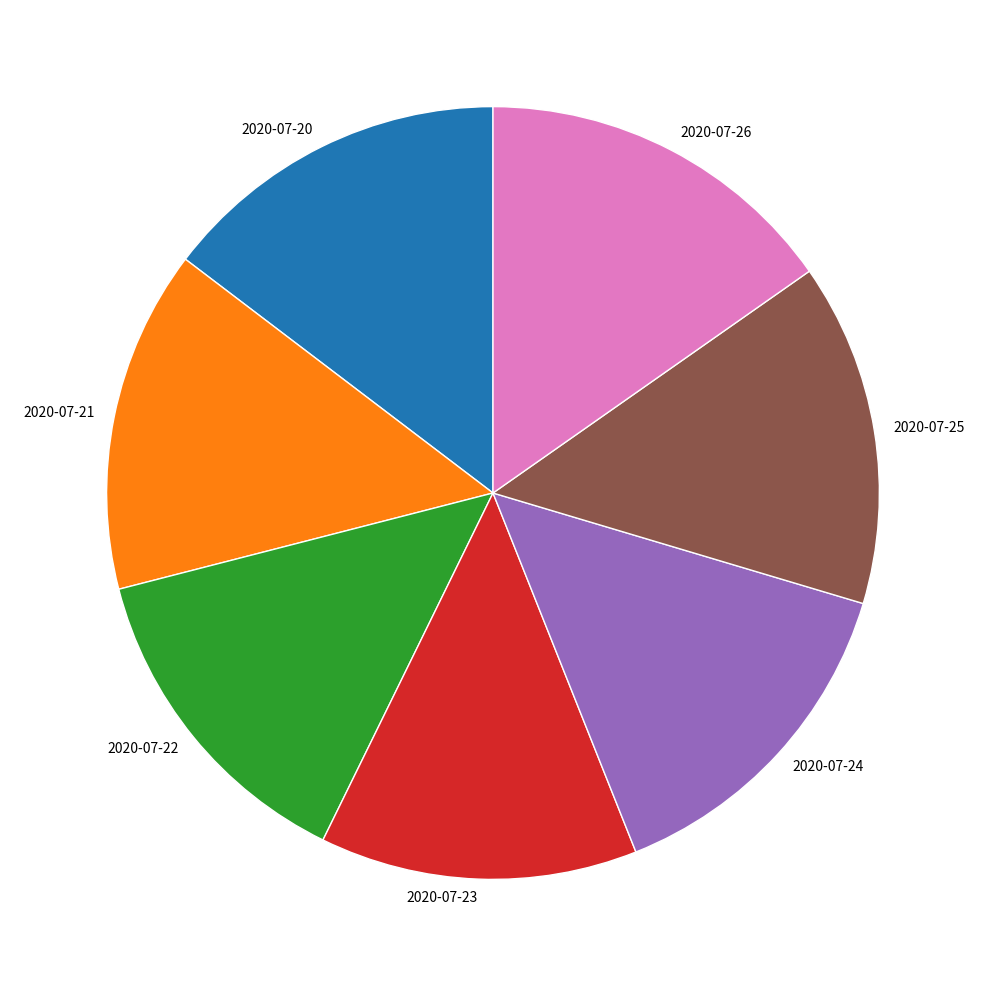

Which slice is the largest?

2020-07-26